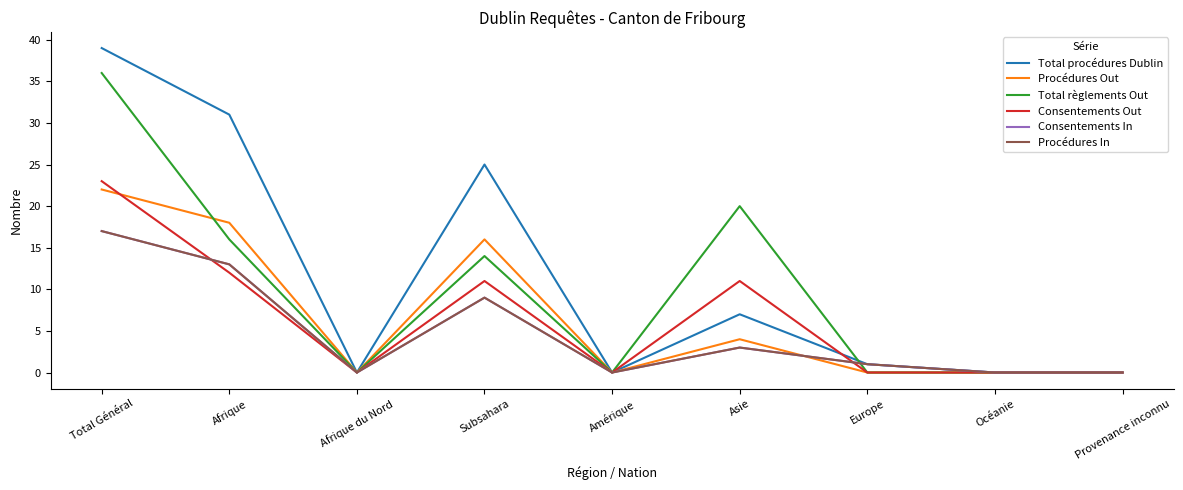

Does the chart display data point markers on the line(s)?

No